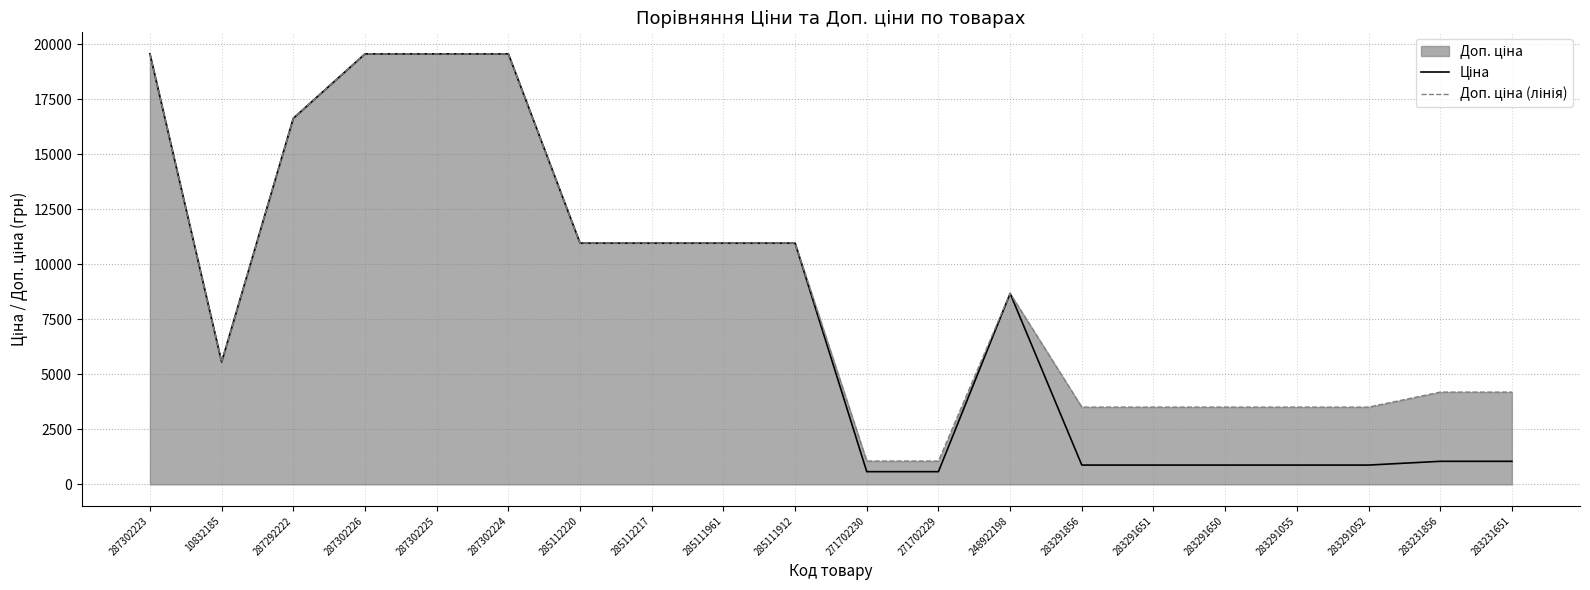

What is the sum of all Доп. ціна (лінія) values?

181060.4